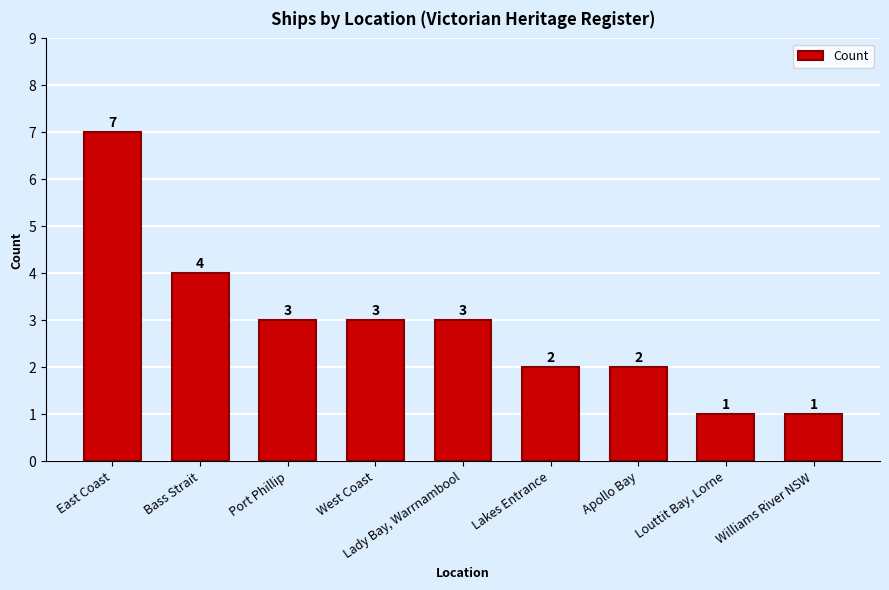

Is it true that the value at Louttit Bay, Lorne is 1?

True